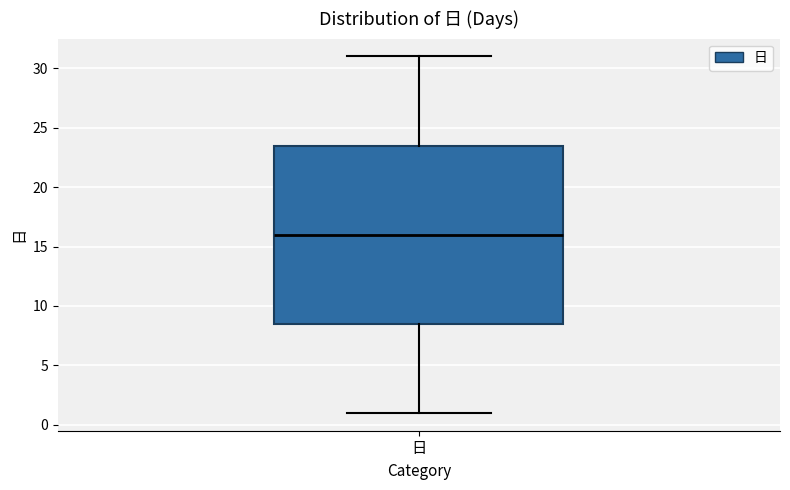

Where does the median line of the box for 日 sit on the y-axis? The values are not printed on the chart, so give them approximately, as read against the axis.

16.0